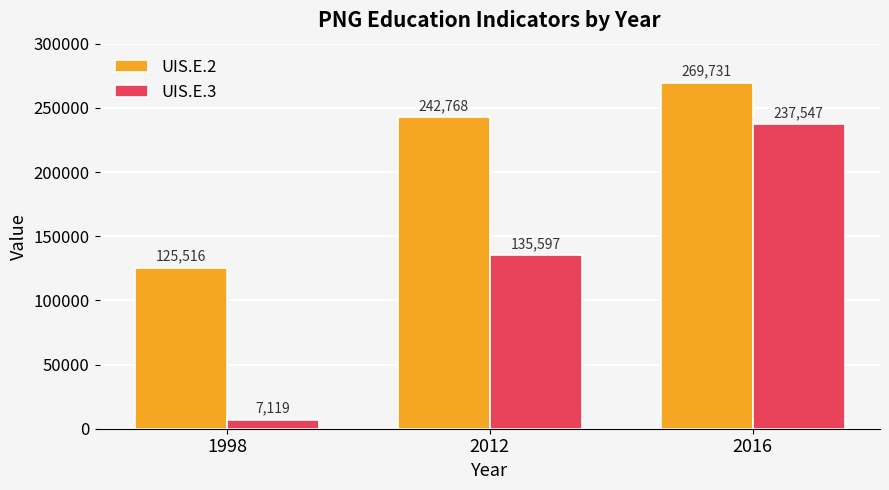

At how many categories does at least one series exceed 163137?

2